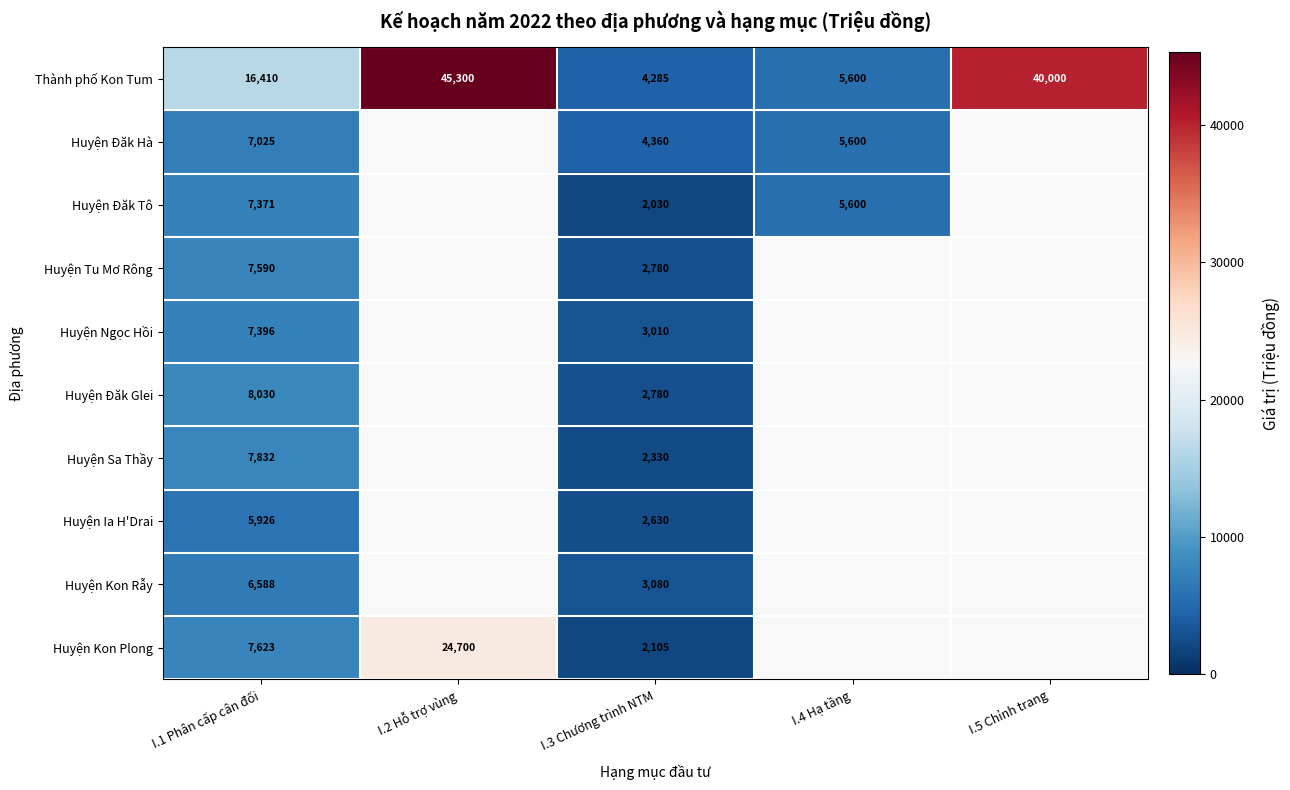

The value of Thành phố Kon Tum at I.3 Chương trình NTM is 1545. True or false?

False